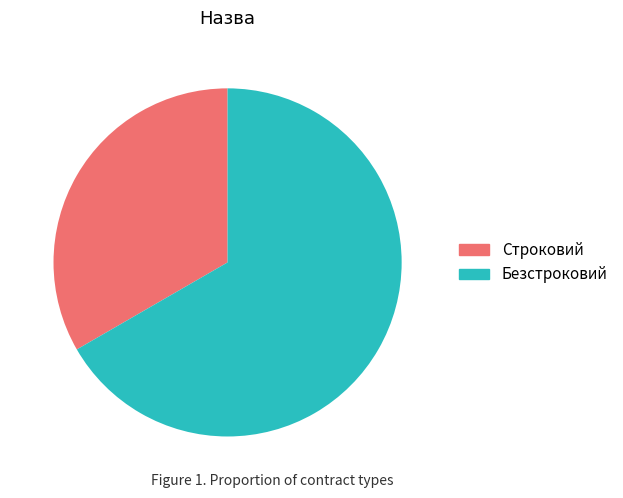

What is the largest slice in the pie chart?

Безстроковий